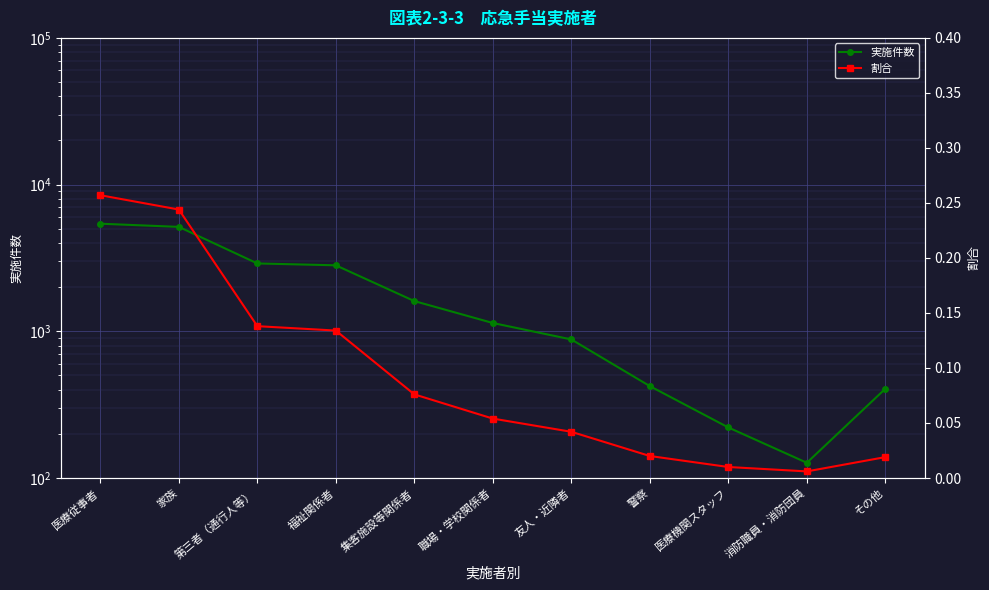

What is the minimum value for 実施件数?

127.0